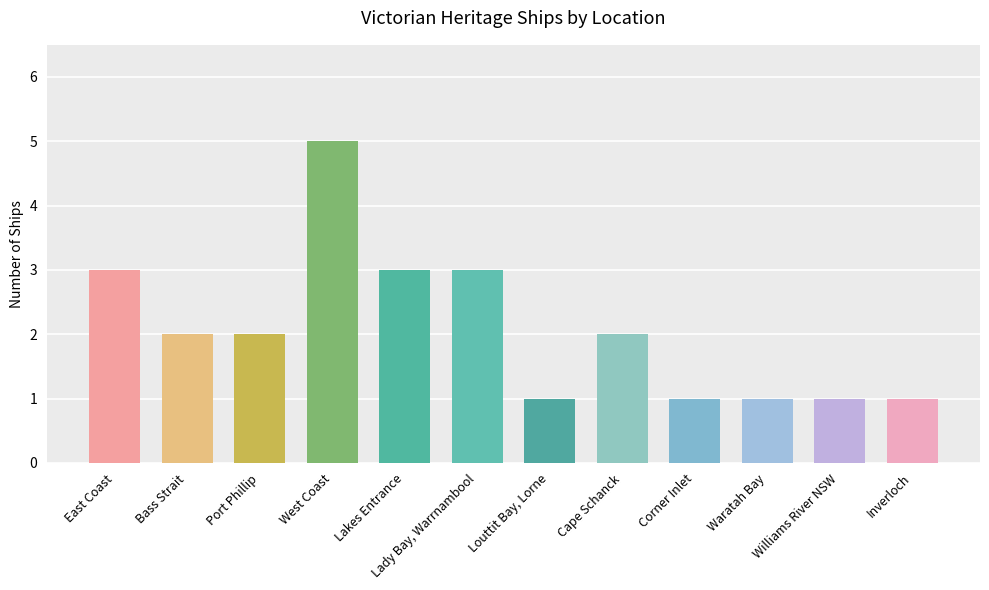

What is the smallest value displayed?

1